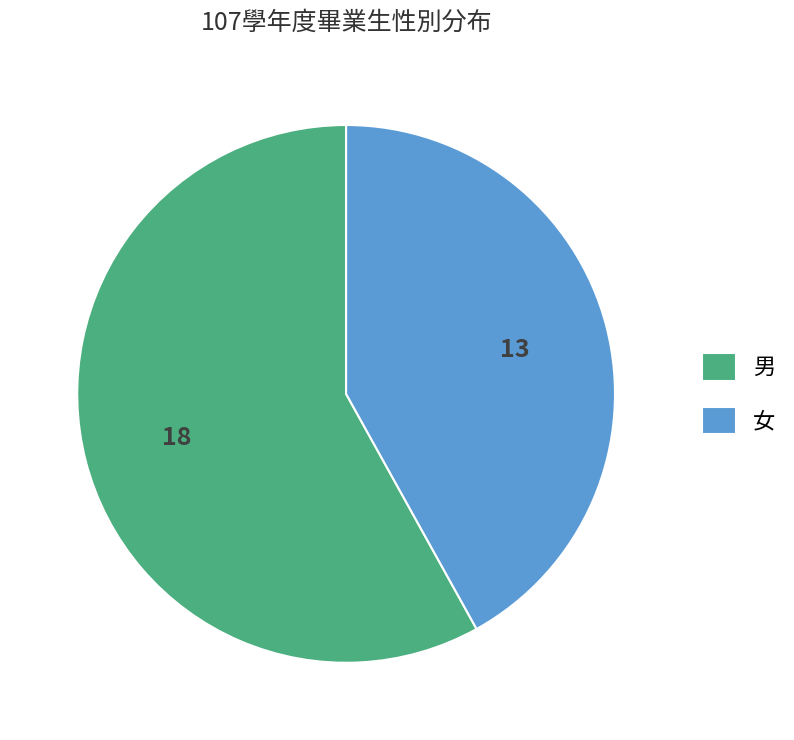

Which has a higher value, 男 or 女?

男